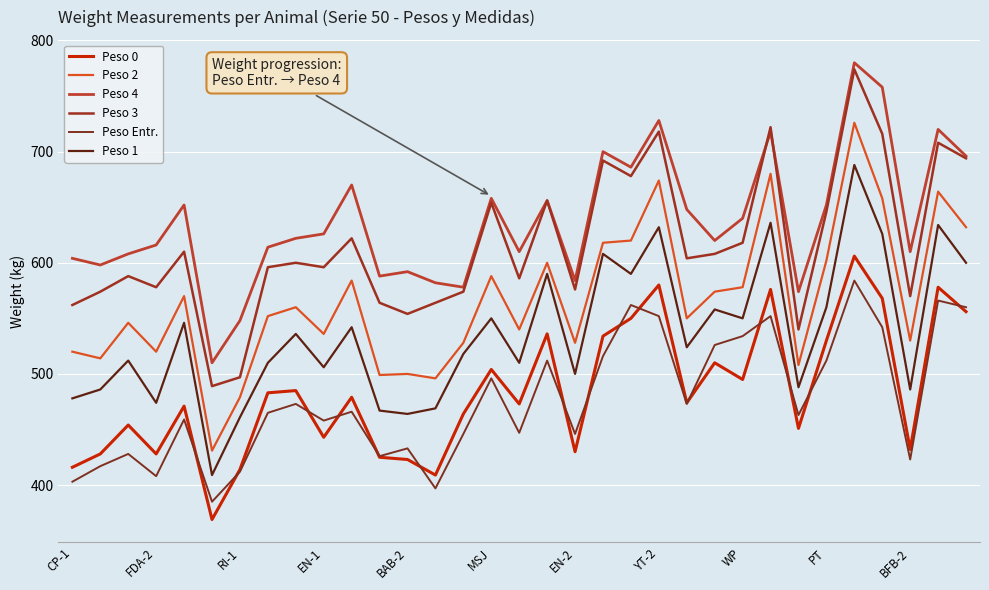

What is the difference between the maximum and minimum values in the Peso 1 series?

279